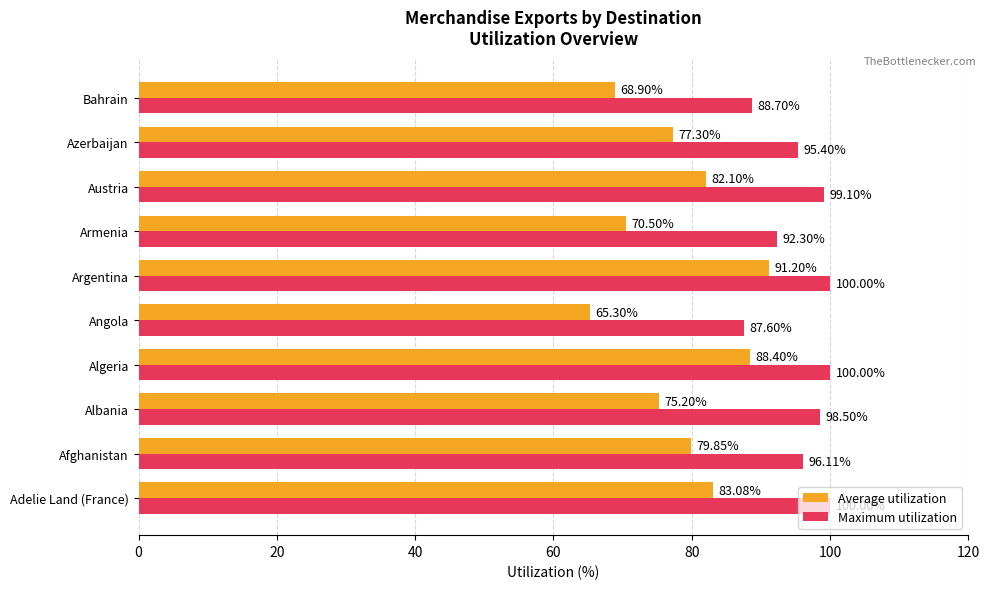

Which series has the widest spread of values?

Average utilization